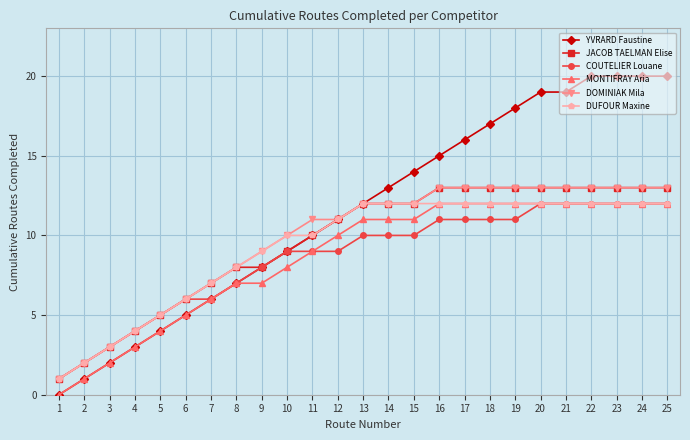

Count the number of data series in this chart.

6